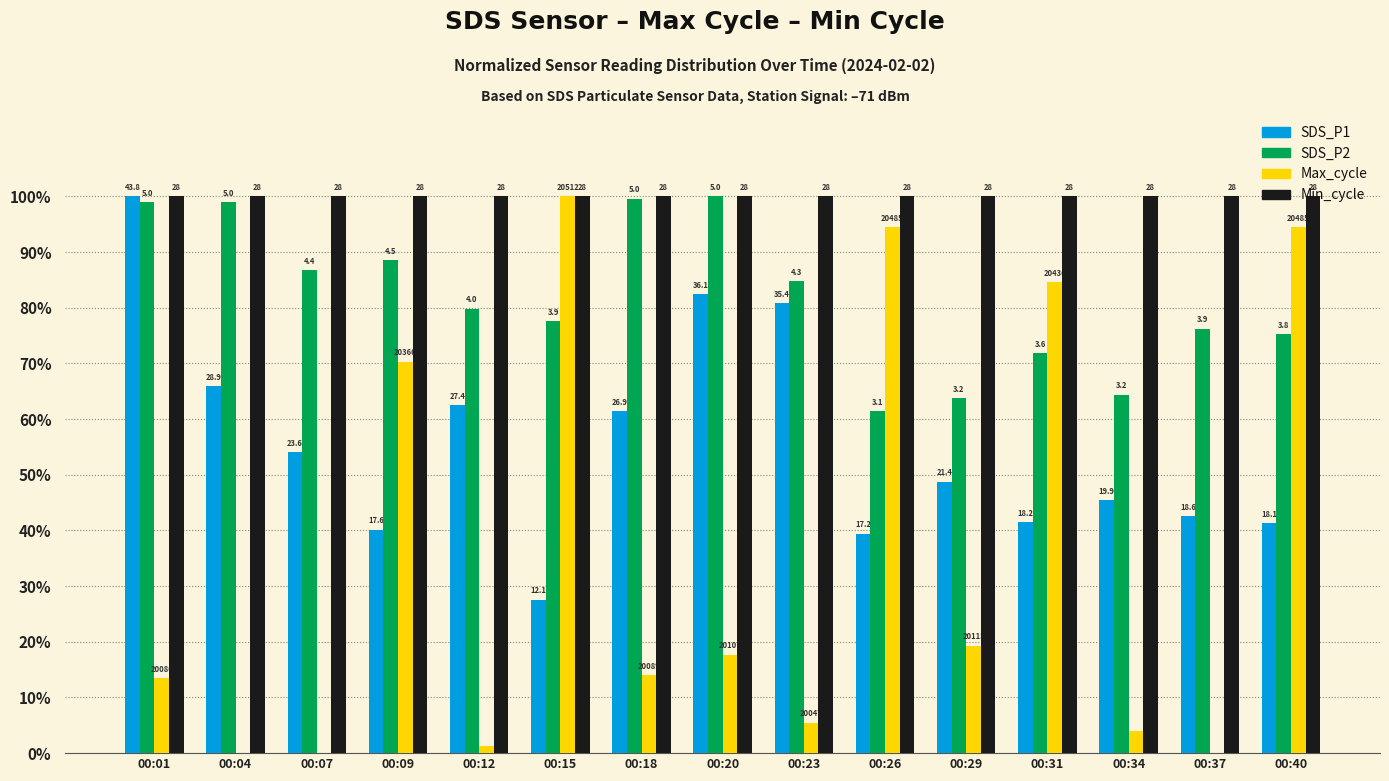

What is the sum of the Min_cycle values at 00:20 and 00:07?

200.0